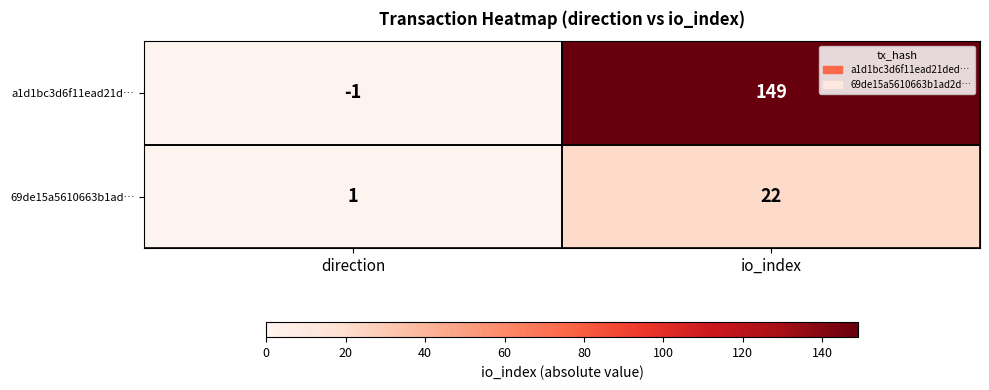

Is it true that a1d1bc3d6f11ead21d… equals -1 at direction?

True